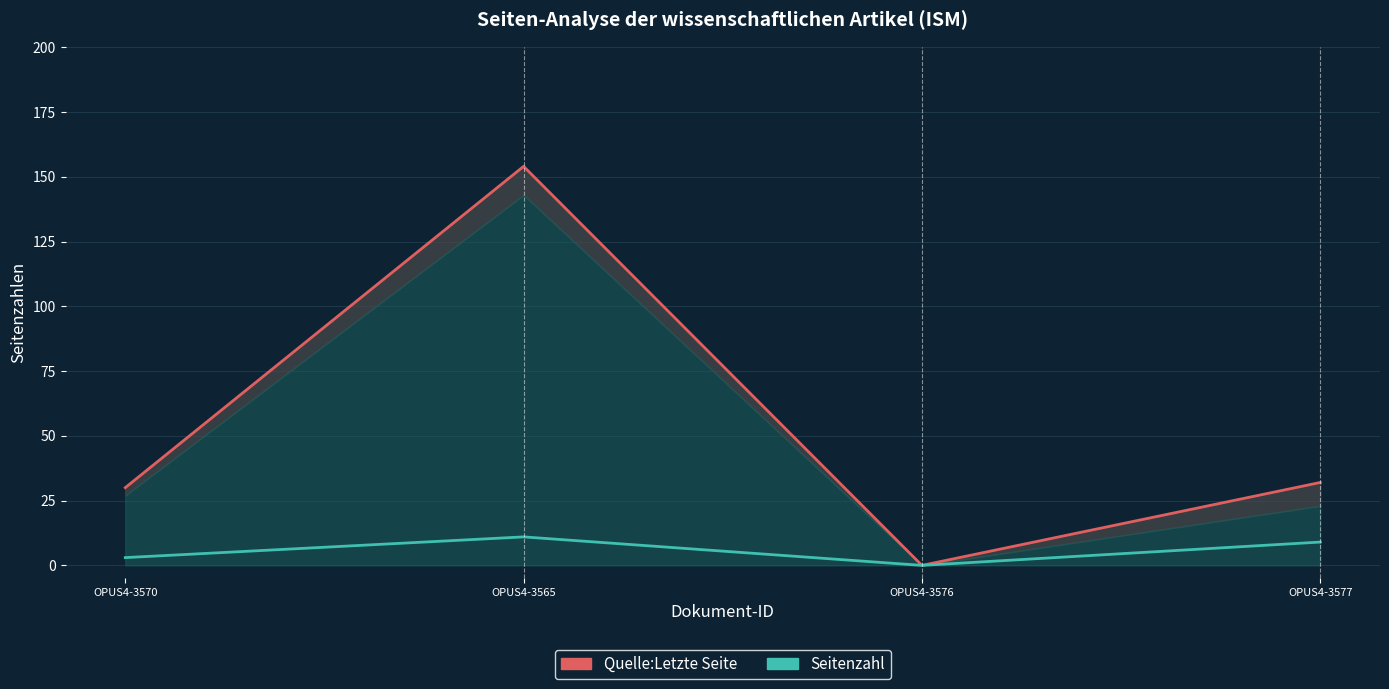

How many interior local peaks does the Seitenzahl series have?

1